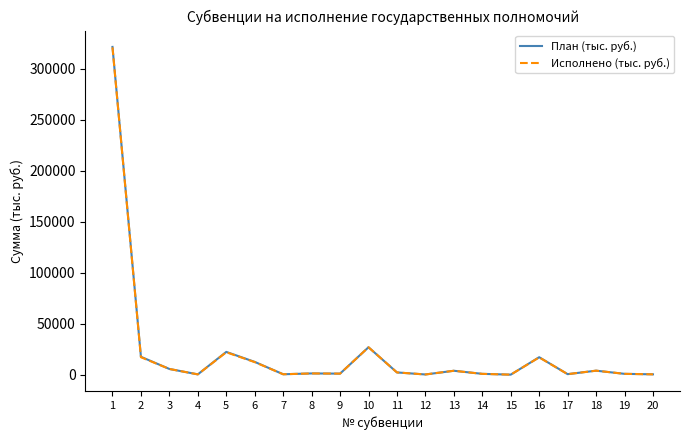

At how many categories does at least one series exceed 125433?

1